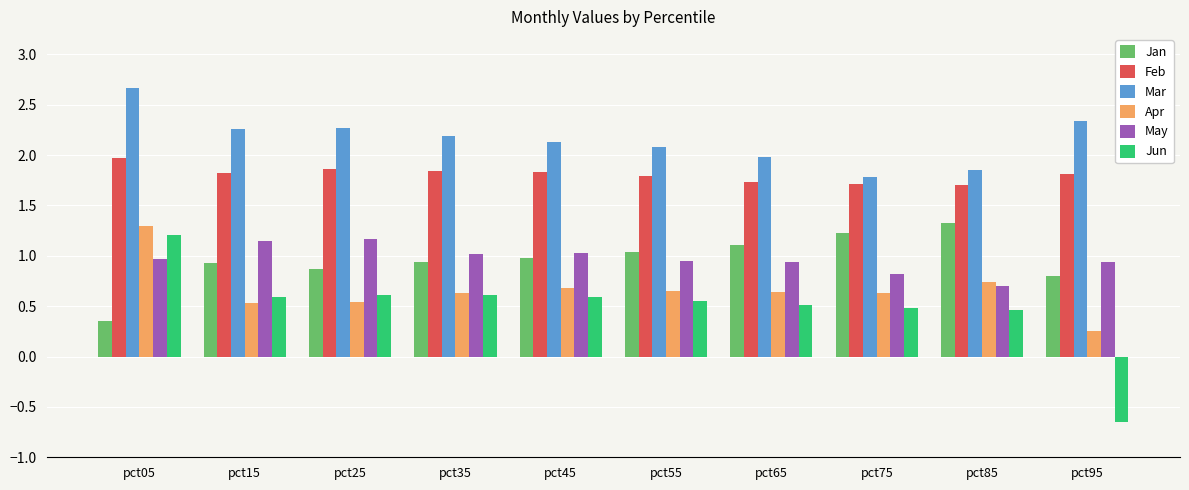

How many groups of bars are there?

10